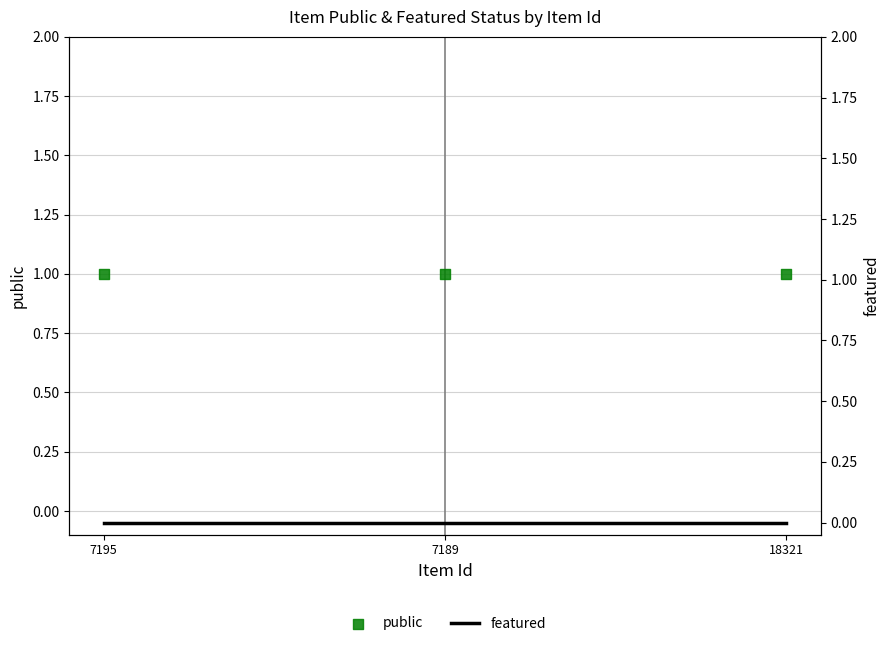

Which series has the widest spread of Y values?

public